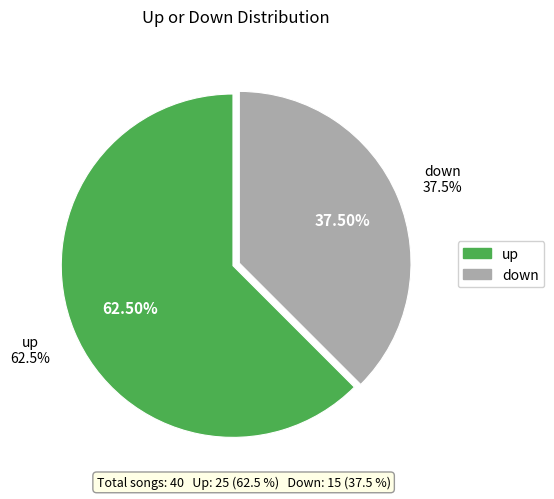

What is the largest slice in the pie chart?

up